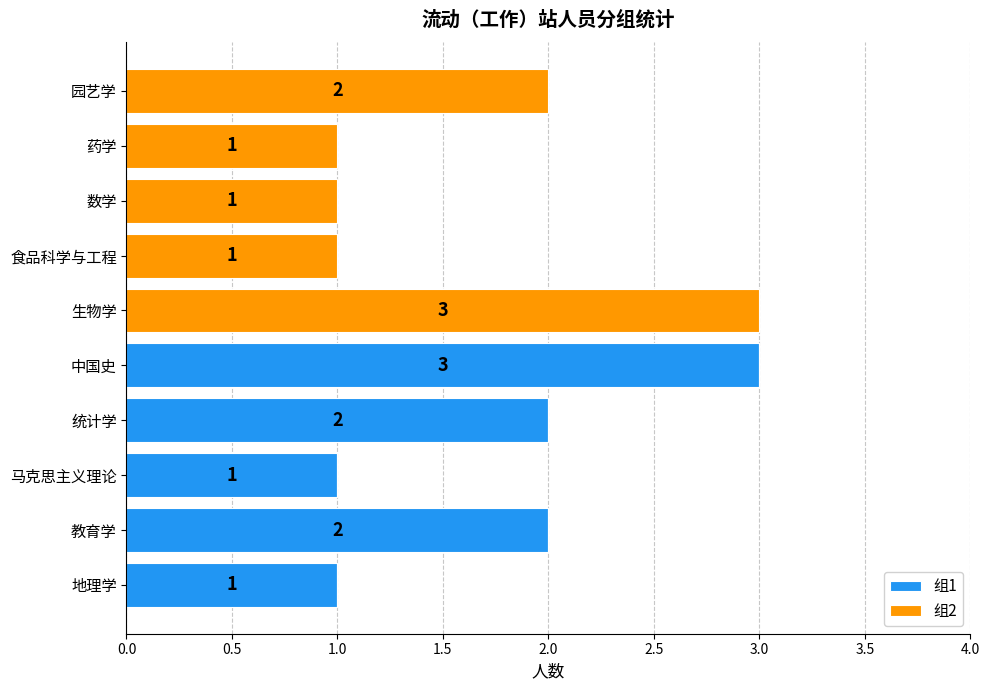

At which label does 组1 reach its peak?

中国史